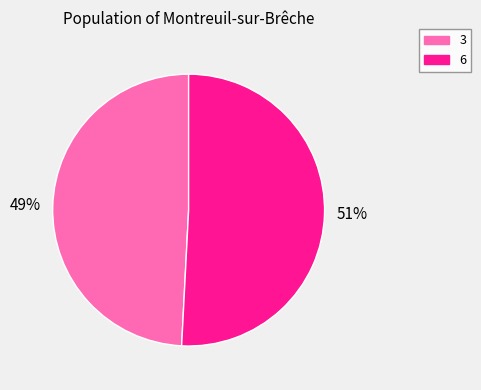

Which slice is the largest?

6